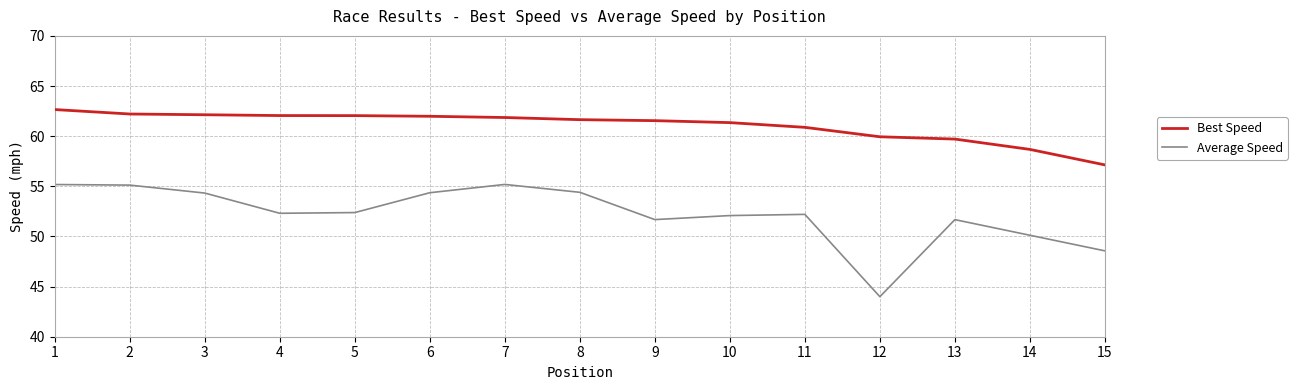

Which category has the lowest value across all series?

12